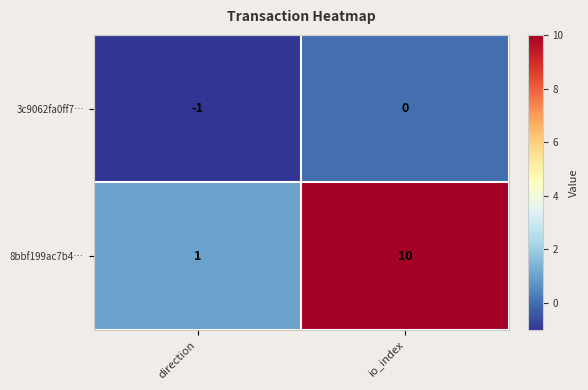

Reading left to right, what are all the values shown in this chart?

3c9062fa0ff7…: direction=-1	io_index=0
8bbf199ac7b4…: direction=1	io_index=10